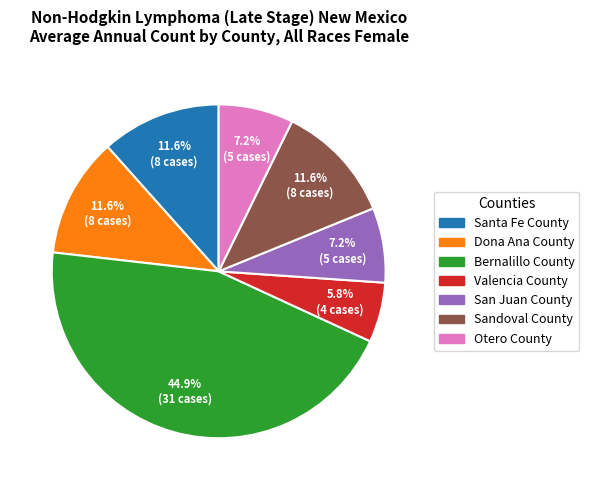

Which category has the biggest portion of the pie?

Bernalillo County